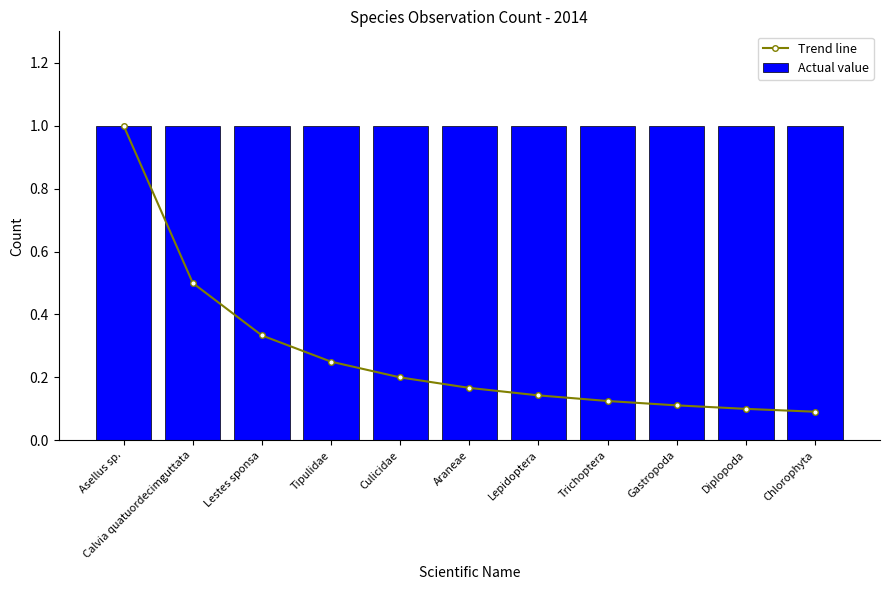

How many data points does each series have?

11